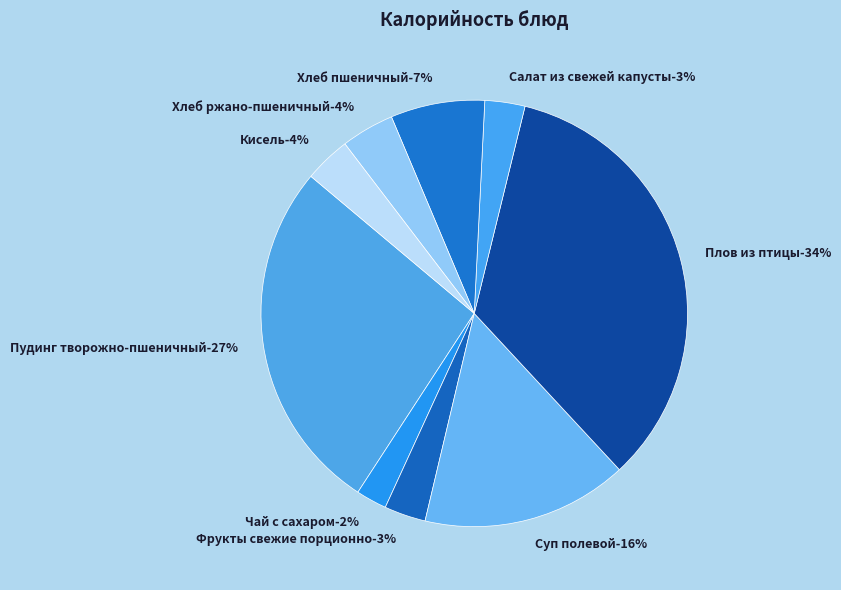

To the nearest percent, what portion does Кисель represent?

4%